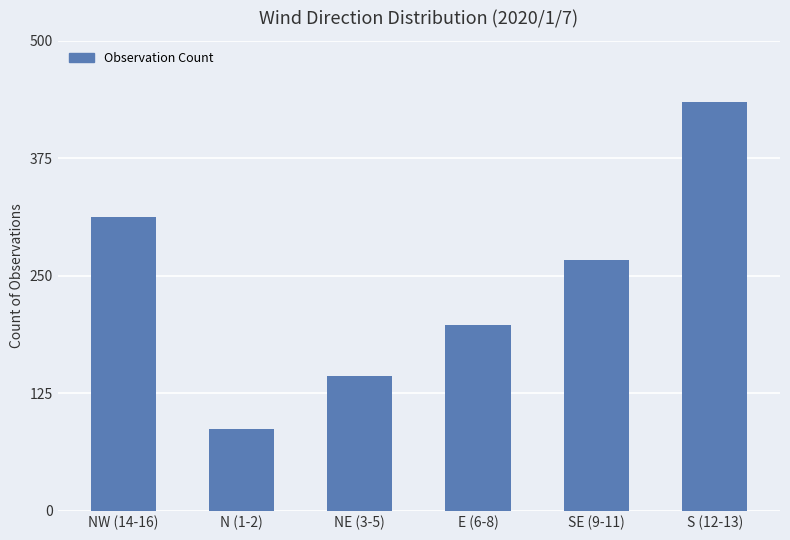

What is the smallest value displayed?

87